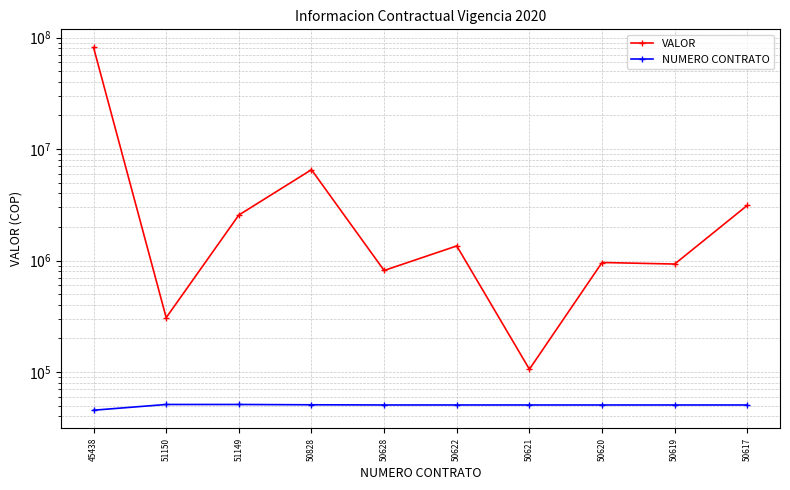

Is it true that VALOR equals 201332.8 at 50628?

False